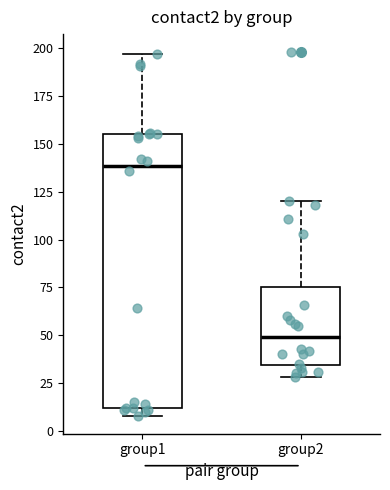

Reading left to right, transcribe this box plot: for each box, give where its median line is, the range the box spans, and where its two whiskers end, as read against the y-axis. The values are not printed on the chart, so give them approximately, as read against the axis.

group1: median 140, box 10 to 155, whiskers 10 (just below the box's lower edge) to 195
group2: median 50, box 35 to 75, whiskers 30 to 120